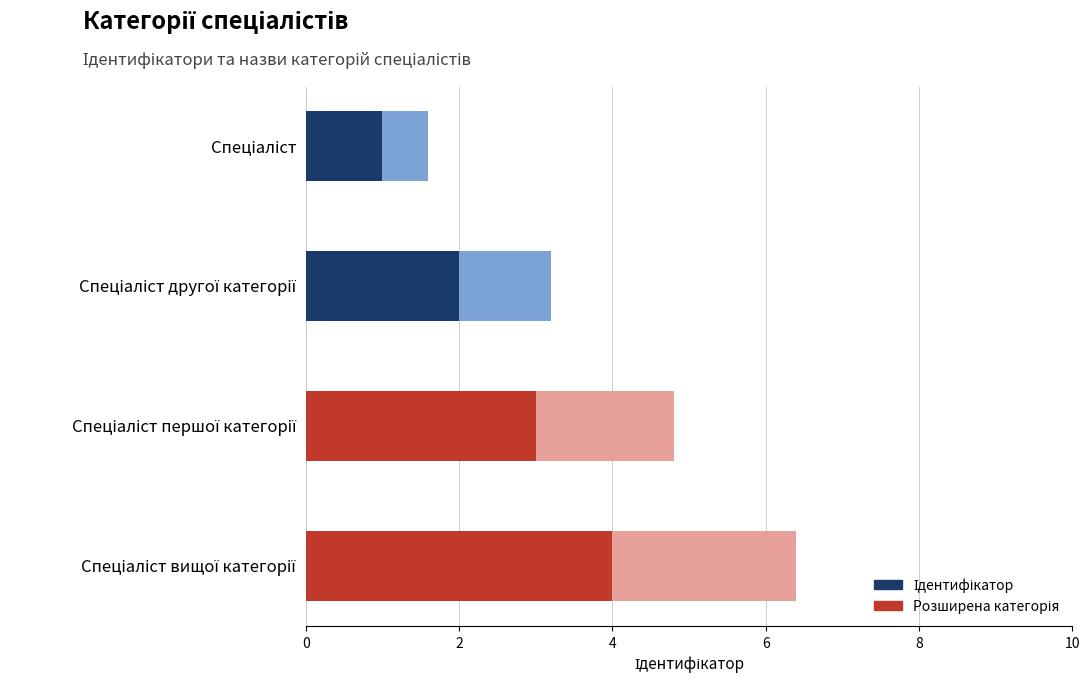

How many data points are less than 3?

2